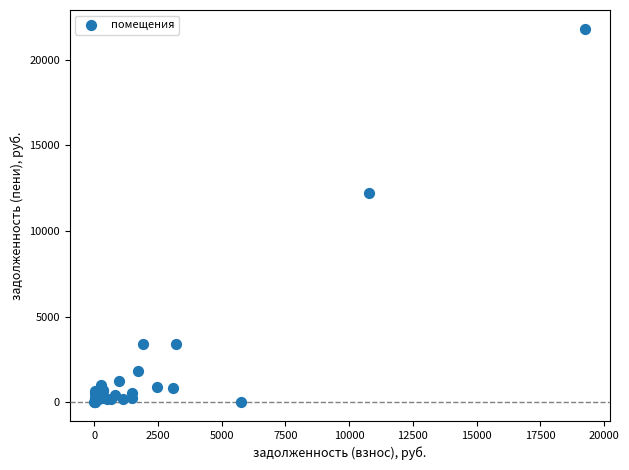

What Y value in the scatter plot is closest to 10905?

12214.4